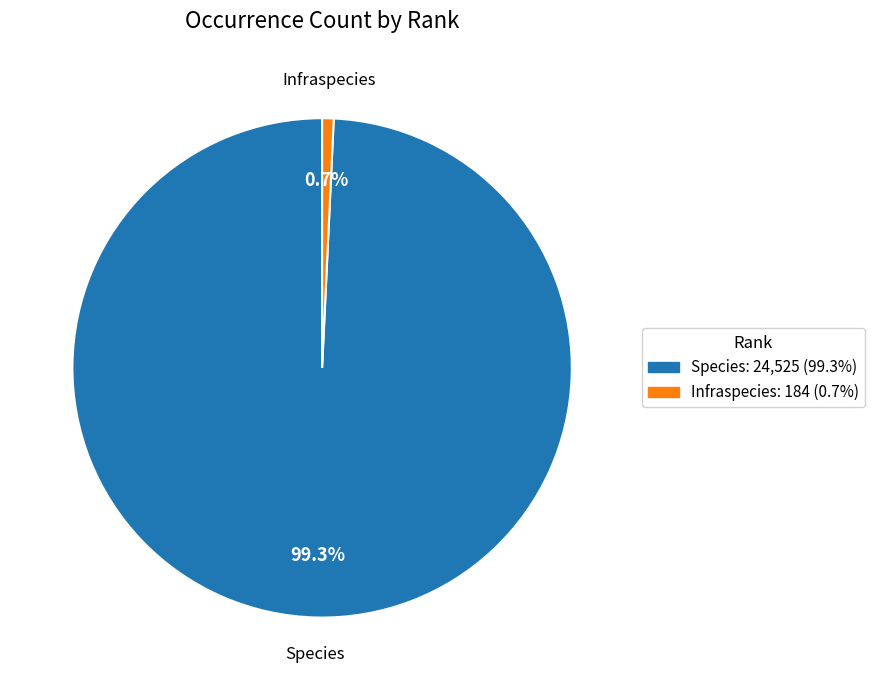

The Species slice represents 99% of the pie. True or false?

True